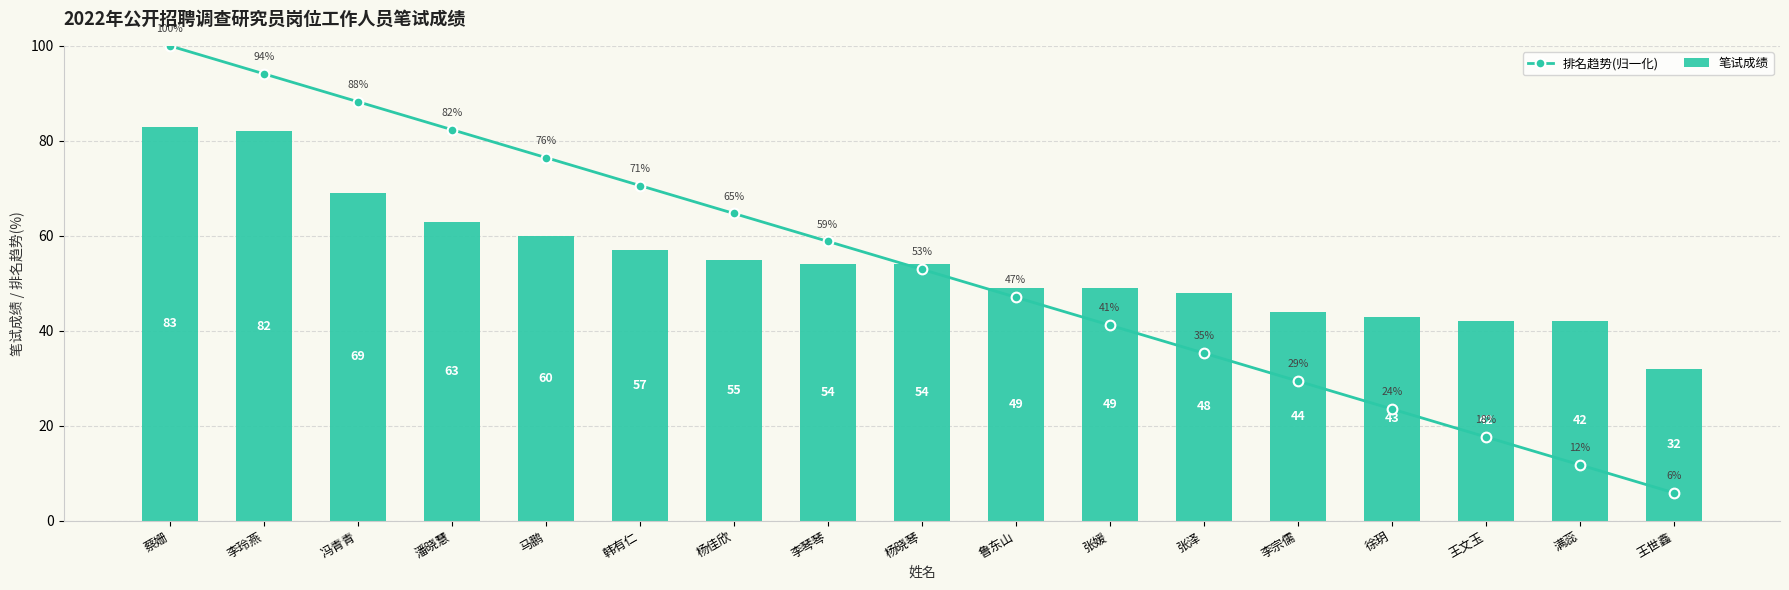

What is the maximum value shown in the chart?

100.0